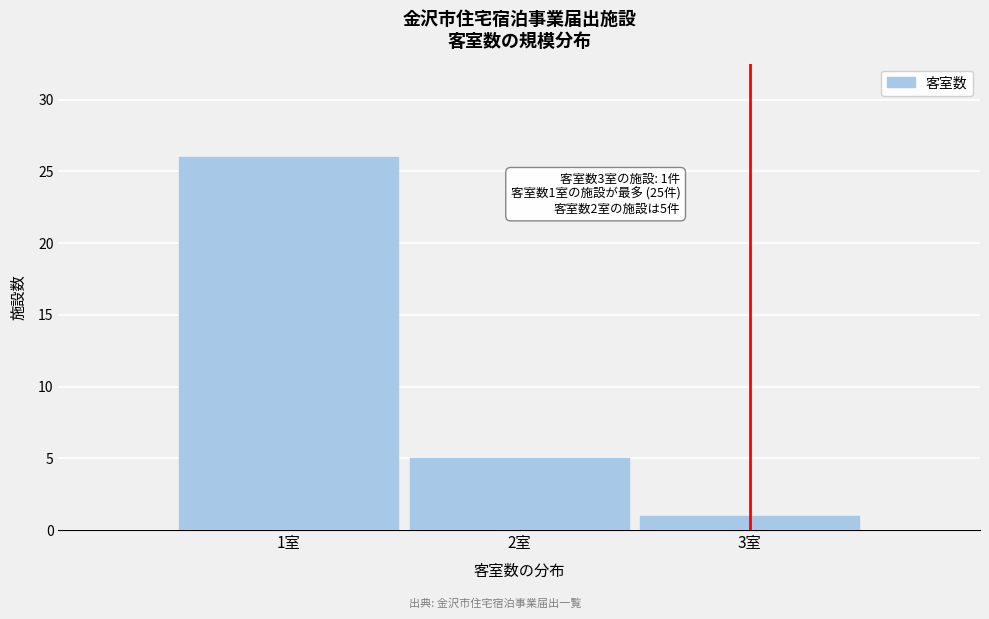

Over which range of the x-axis is the bar tallest?

0.5 to 1.5